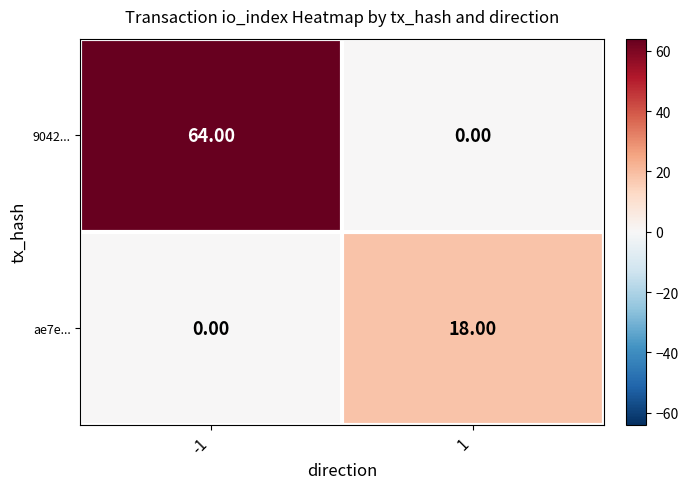

Rank the series by their average value, from highest to lowest.

9042..., ae7e...